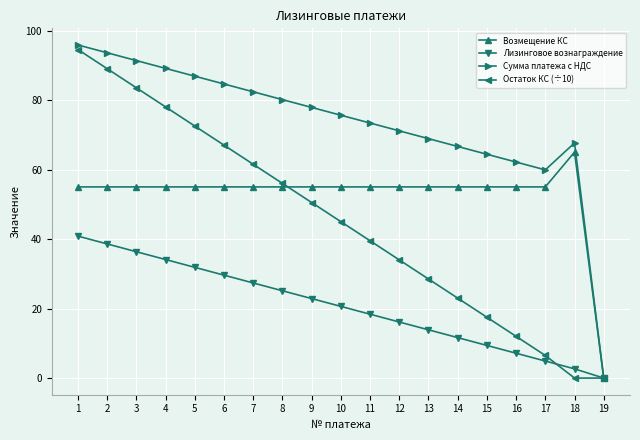

List the series in order of their peak value, lowest first.

Лизинговое вознаграждение, Возмещение КС, Остаток КС (÷10), Сумма платежа с НДС